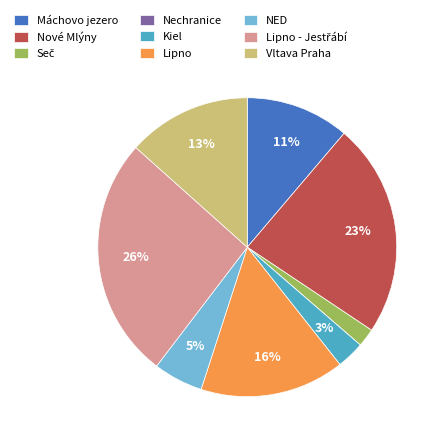

Does any single category account for the majority?

No